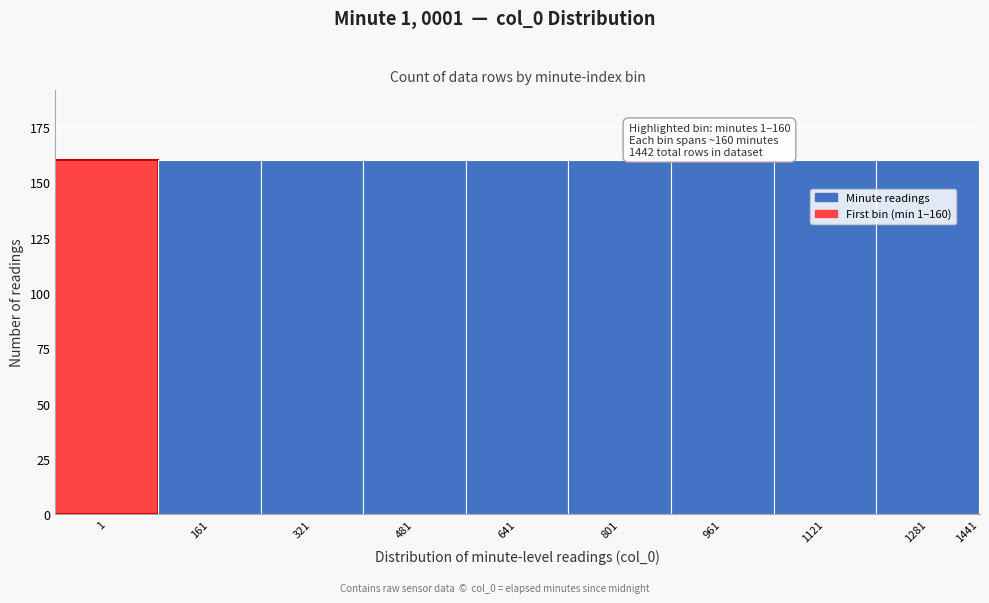

Reading left to right, what are all the values shown in this chart?

1=160	161=160	321=160	481=160	641=160	801=160	961=160	1121=160	1281=160	1441=2